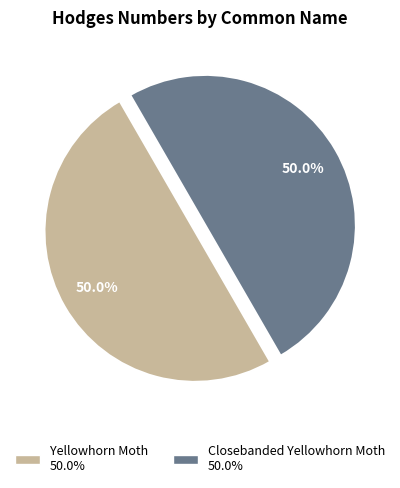

What percentage do Yellowhorn Moth and Closebanded Yellowhorn Moth together represent?

100.0%